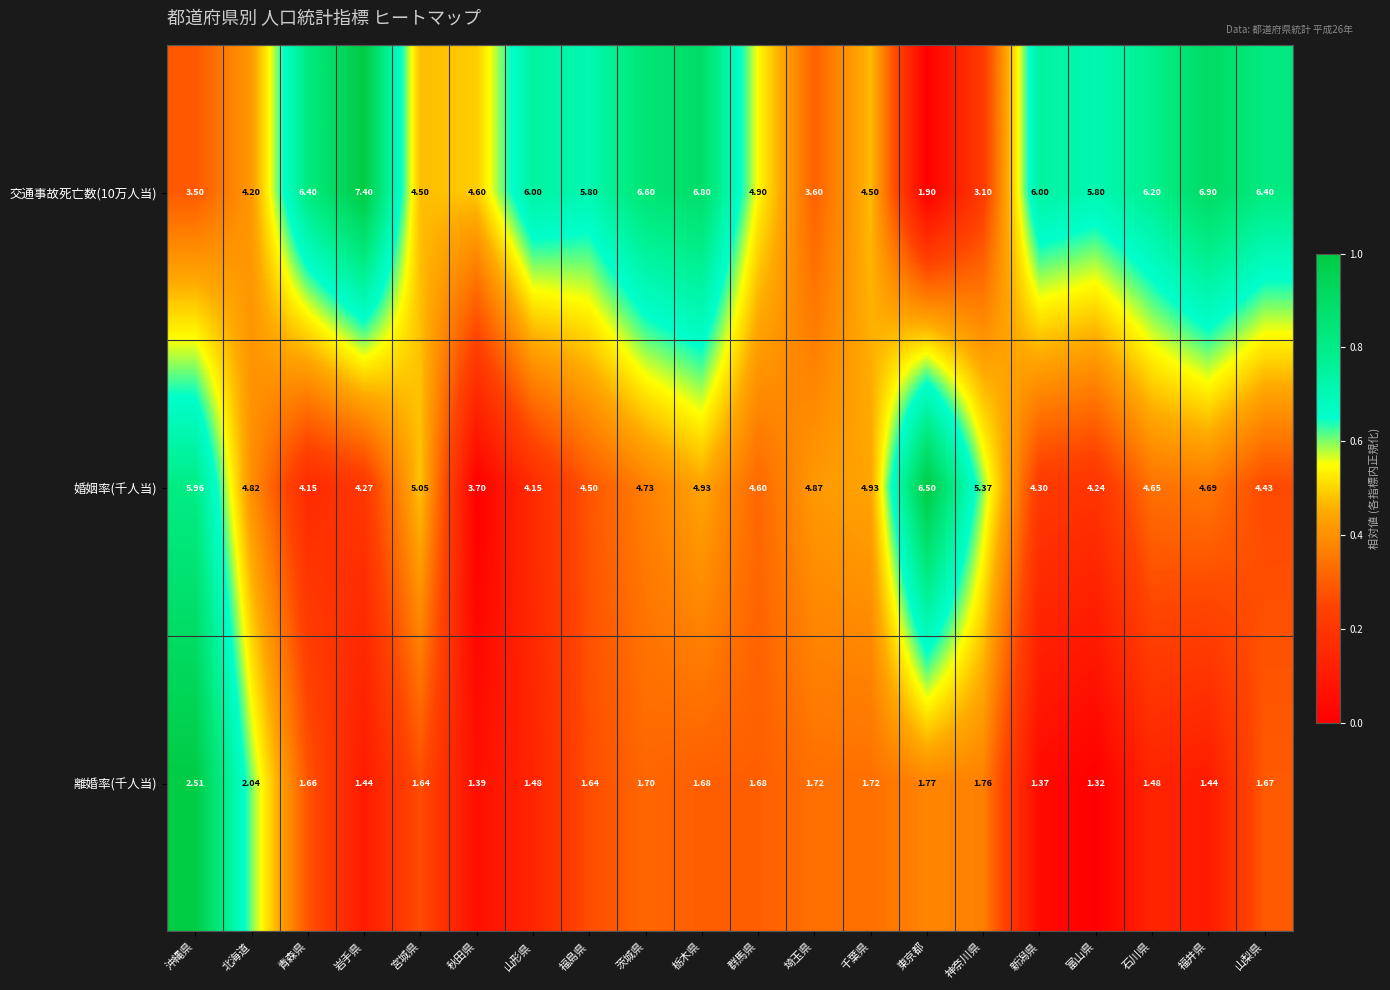

At 山形県, list the series in order from smallest to largest.

離婚率(千人当), 婚姻率(千人当), 交通事故死亡数(10万人当)